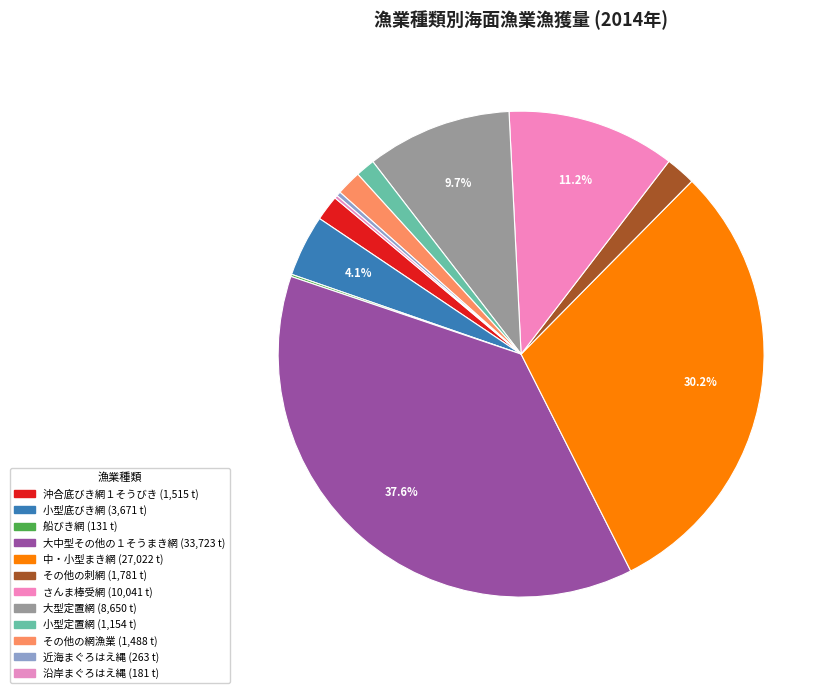

Is 中・小型まき網 the majority of the pie?

No